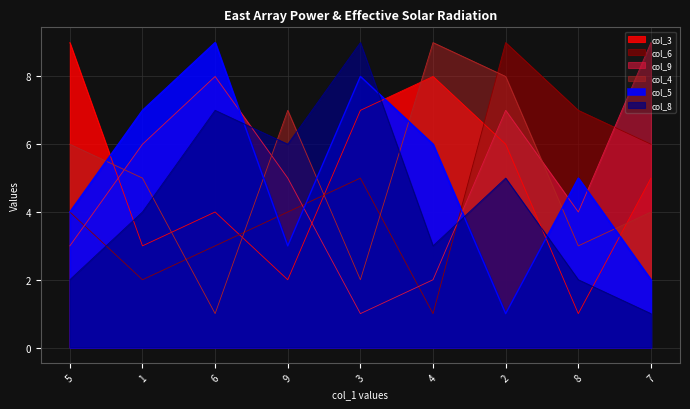

How many categories are shown in the chart?

9